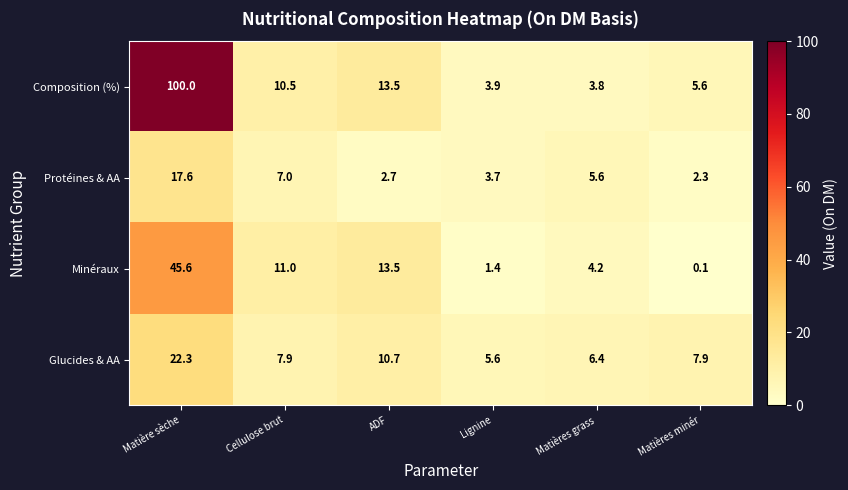

How many categories are shown in the chart?

6